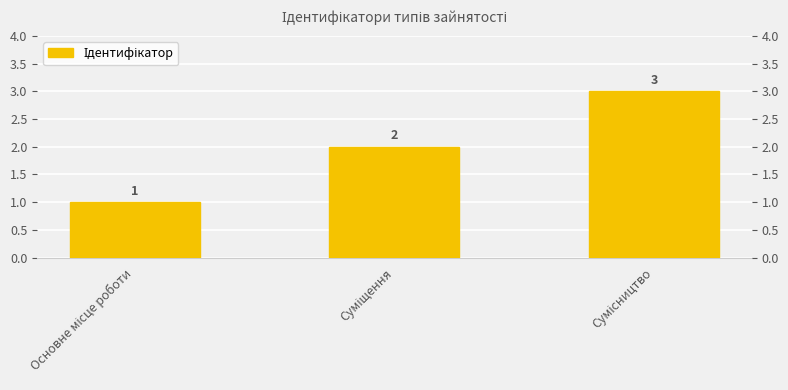

Between Основне місце роботи and Сумісництво, which is larger?

Сумісництво